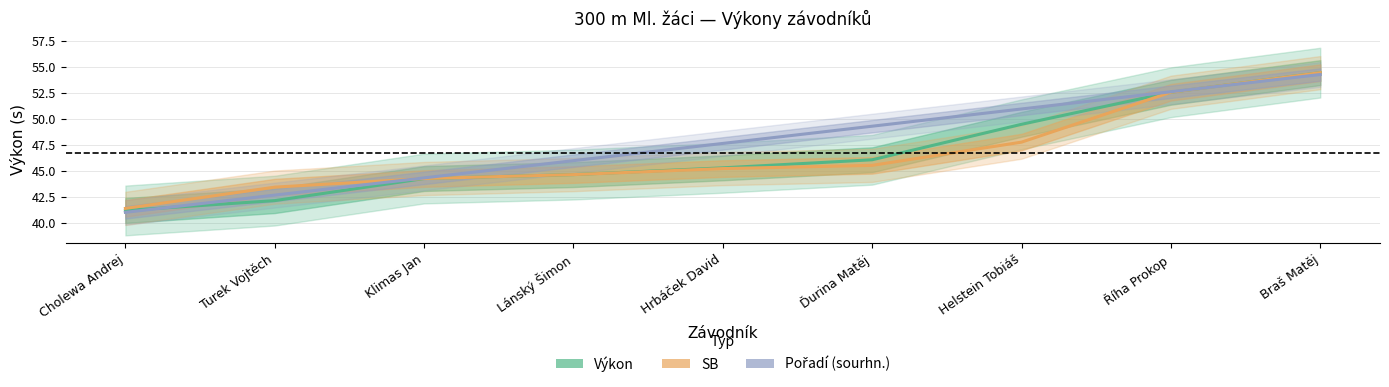

The Výkon series shows 52.6 at Říha Prokop. True or false?

True